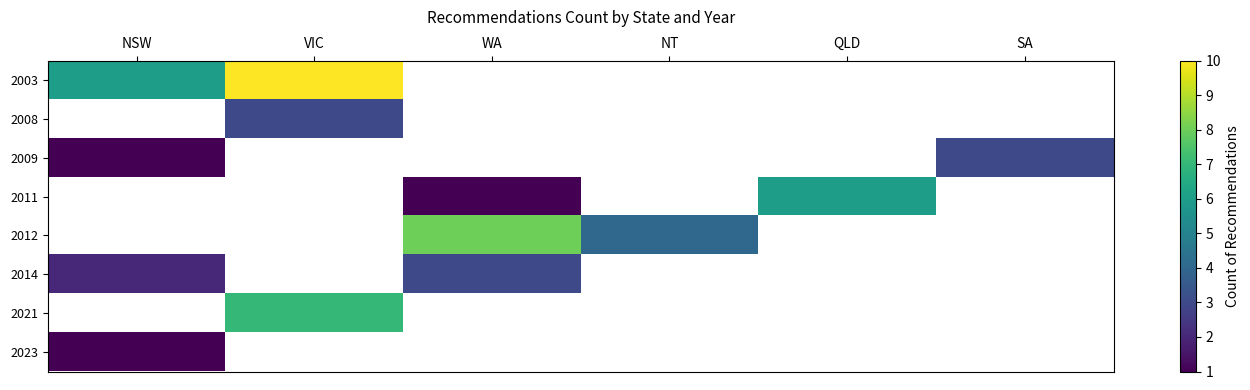

How many distinct data groups are displayed?

8